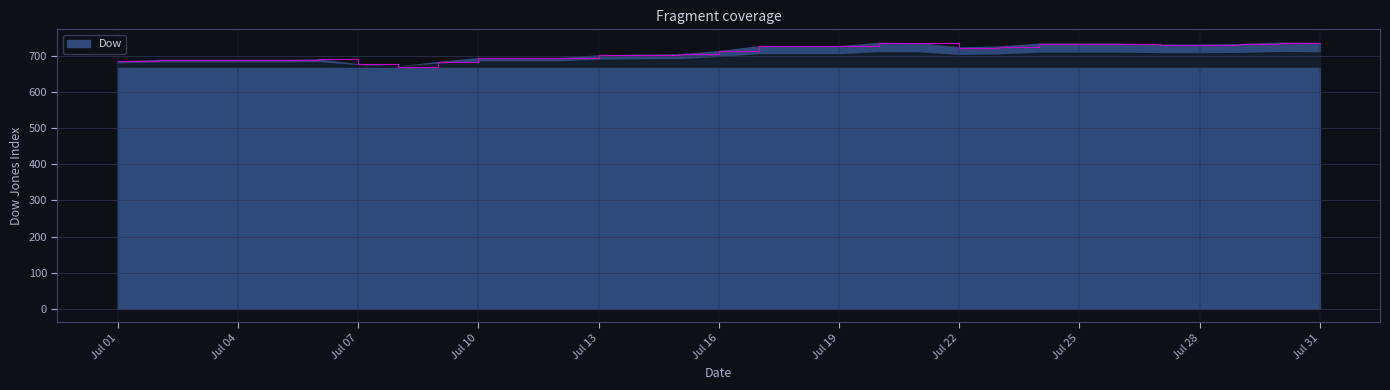

What is the maximum value shown in the chart?

735.6